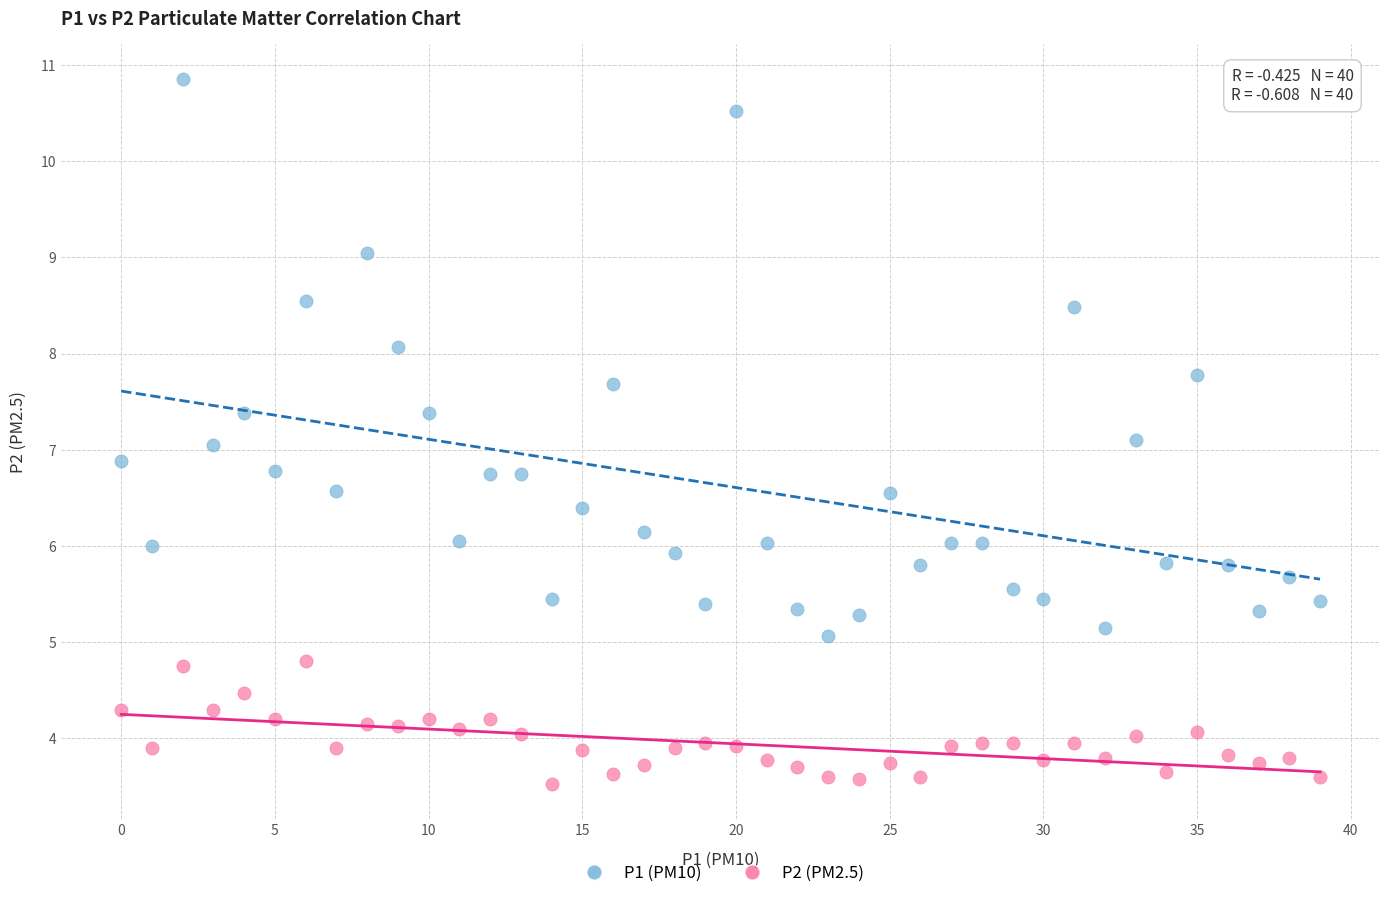

Which series has the widest spread of Y values?

P1 (PM10)